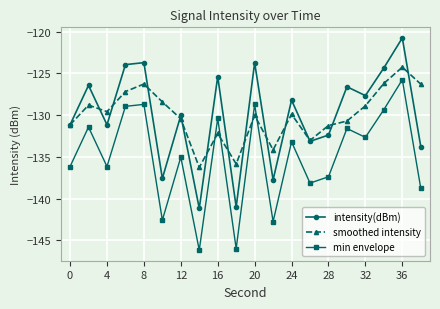

How many interior local valleys does the min envelope series have?

7